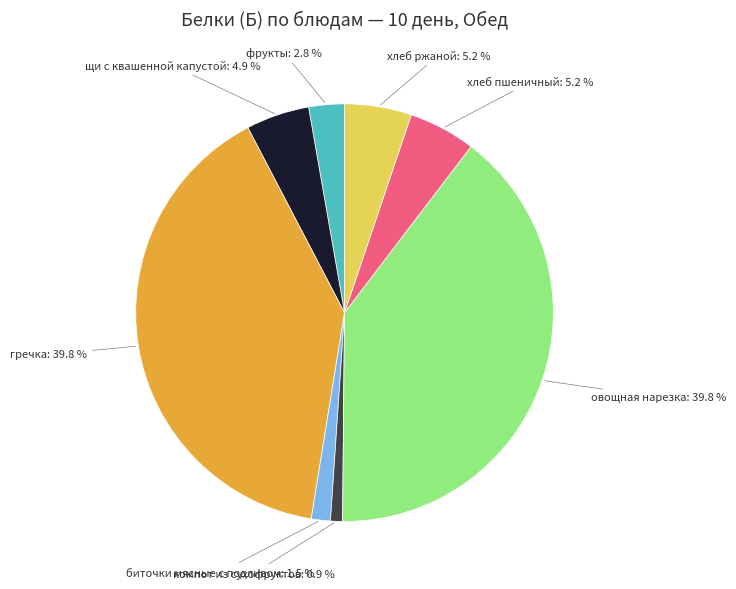

Which category has the smallest portion of the pie?

компот из сухофруктов